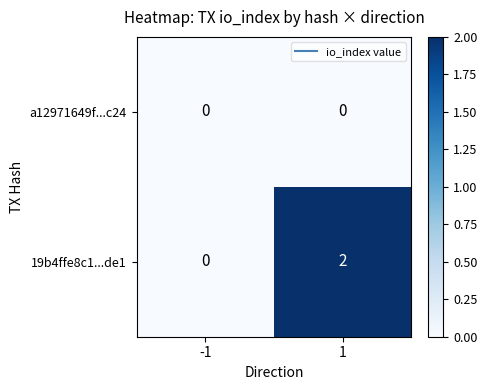

List the series in order of their overall mean, highest first.

19b4ffe8c1...de1, a12971649f...c24